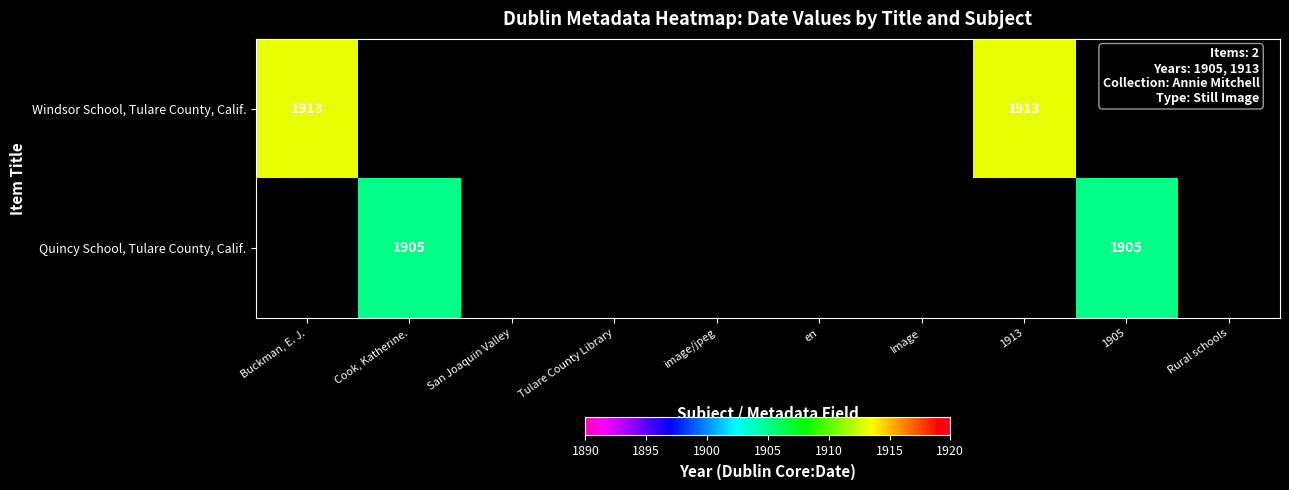

The value of Windsor School, Tulare County, Calif. at Buckman, E. J. is 2611. True or false?

False